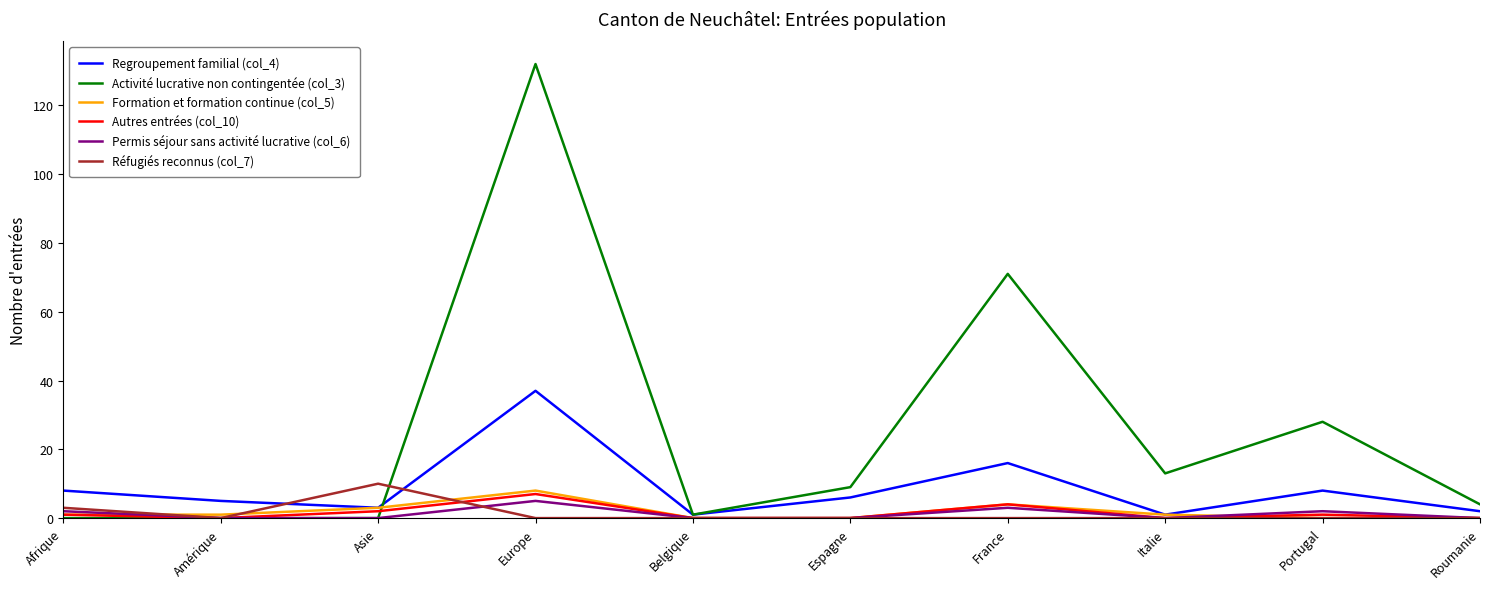

Reading left to right, extract all data points from this chart.

Regroupement familial (col_4): Afrique=8	Amérique=5	Asie=3	Europe=37	Belgique=1	Espagne=6	France=16	Italie=1	Portugal=8	Roumanie=2
Activité lucrative non contingentée (col_3): Afrique=0	Amérique=0	Asie=0	Europe=132	Belgique=1	Espagne=9	France=71	Italie=13	Portugal=28	Roumanie=4
Formation et formation continue (col_5): Afrique=1	Amérique=1	Asie=3	Europe=8	Belgique=0	Espagne=0	France=4	Italie=1	Portugal=0	Roumanie=0
Autres entrées (col_10): Afrique=1	Amérique=0	Asie=2	Europe=7	Belgique=0	Espagne=0	France=4	Italie=0	Portugal=1	Roumanie=0
Permis séjour sans activité lucrative (col_6): Afrique=2	Amérique=0	Asie=0	Europe=5	Belgique=0	Espagne=0	France=3	Italie=0	Portugal=2	Roumanie=0
Réfugiés reconnus (col_7): Afrique=3	Amérique=0	Asie=10	Europe=0	Belgique=0	Espagne=0	France=0	Italie=0	Portugal=0	Roumanie=0